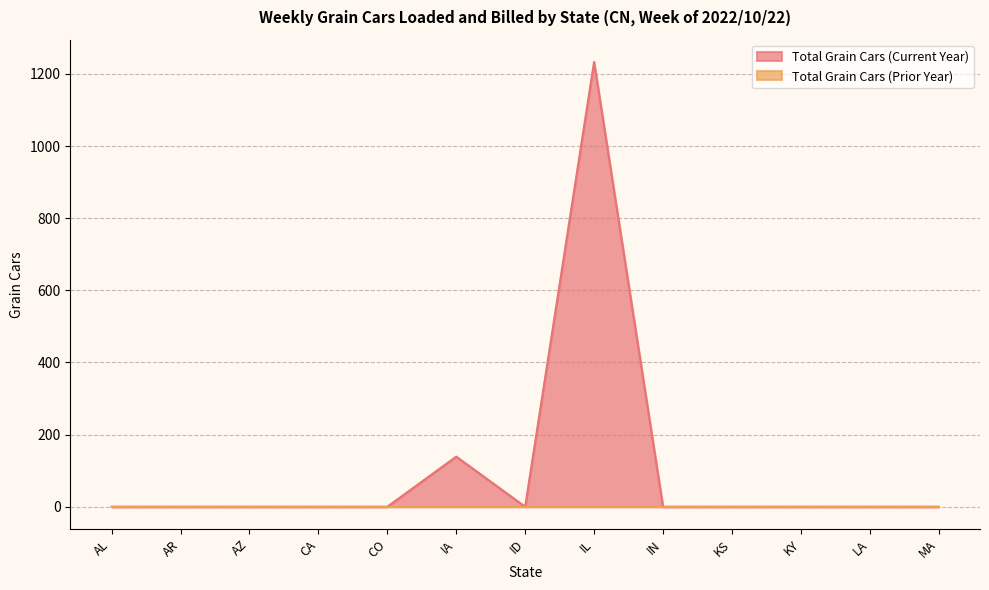

Reading left to right, transcribe all the data shown in this chart.

AL=0	AR=0	AZ=0	CA=0	CO=0	IA=139	ID=0	IL=1233	IN=0	KS=0	KY=0	LA=0	MA=0